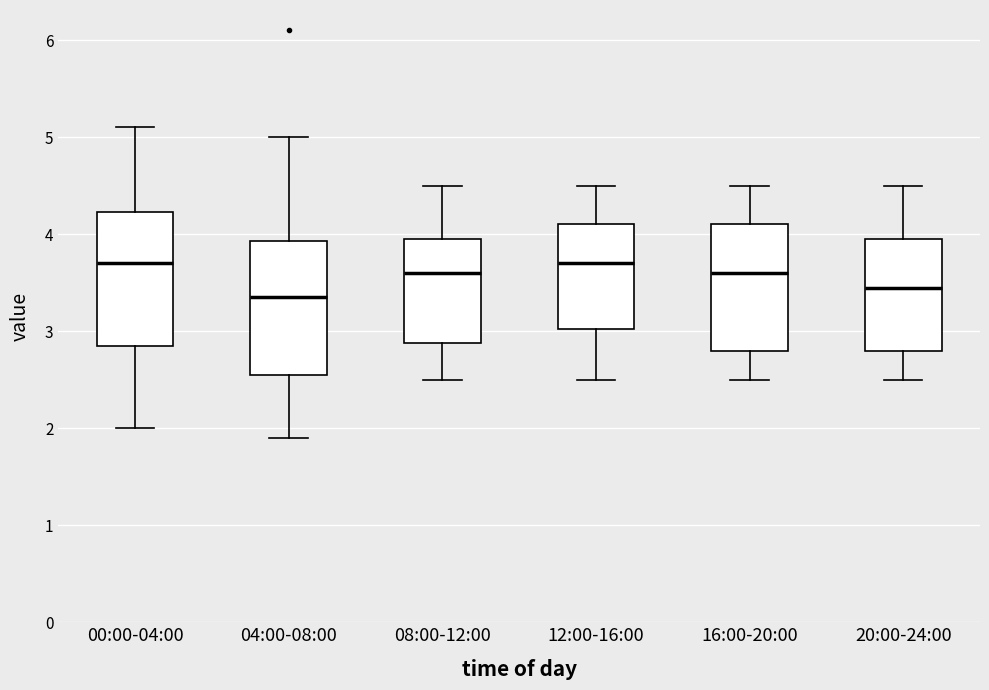

Which box has the lowest median line?

04:00-08:00